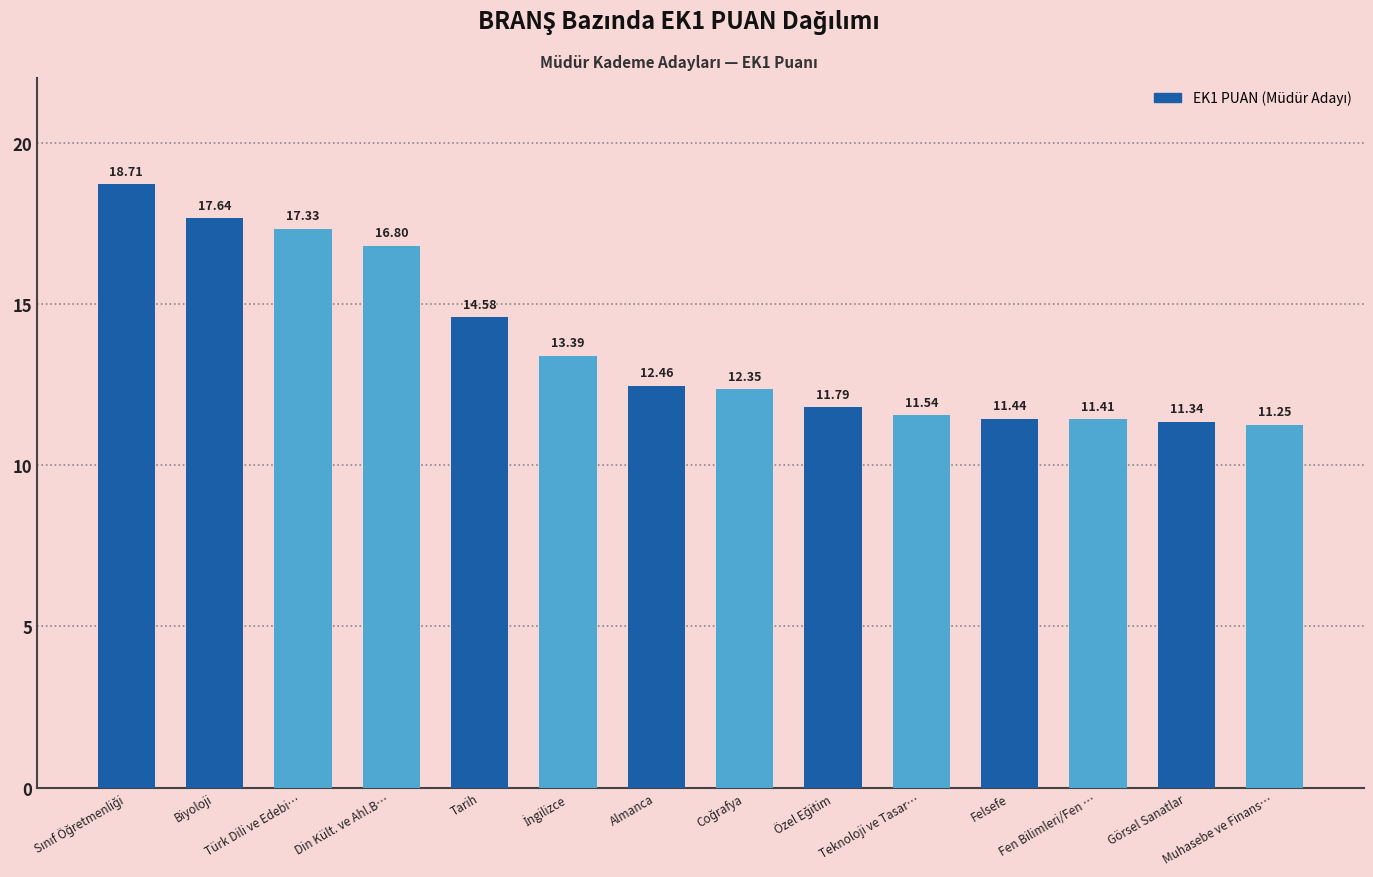

What is the average value?

13.7